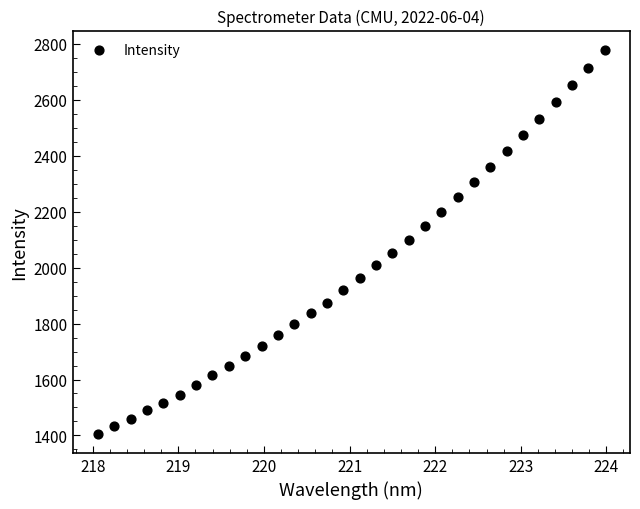

What is the range of X values (max minus min)?

5.9